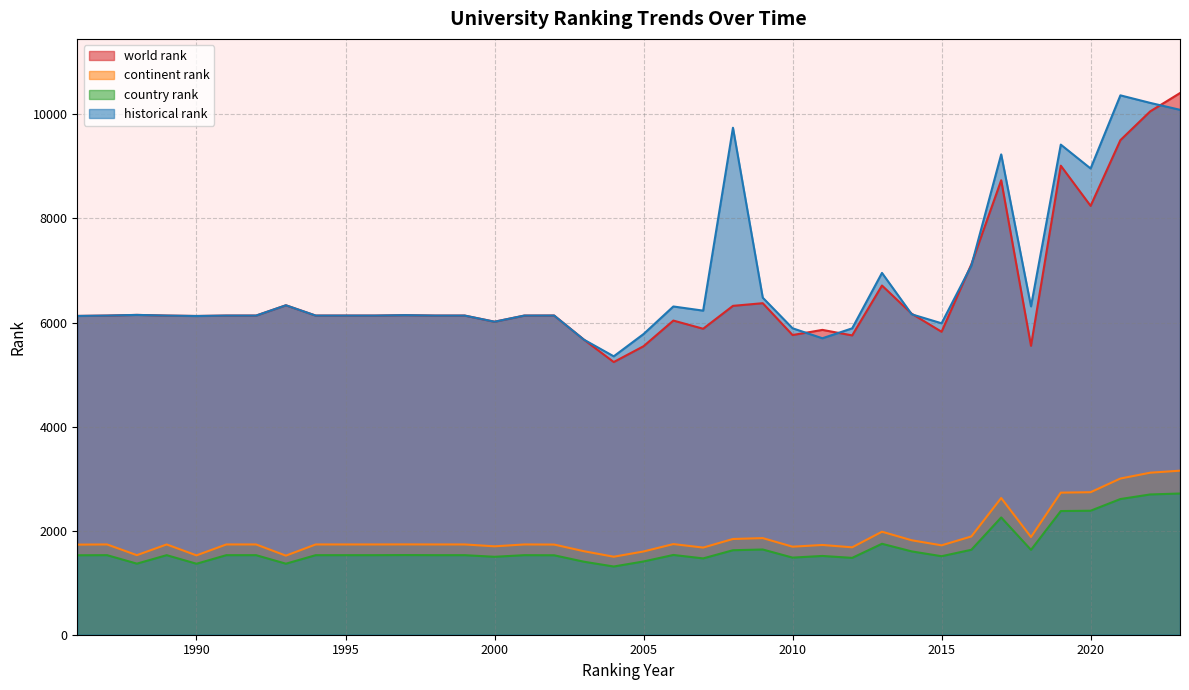

What is the difference between the highest and lowest values at 2008?

8120